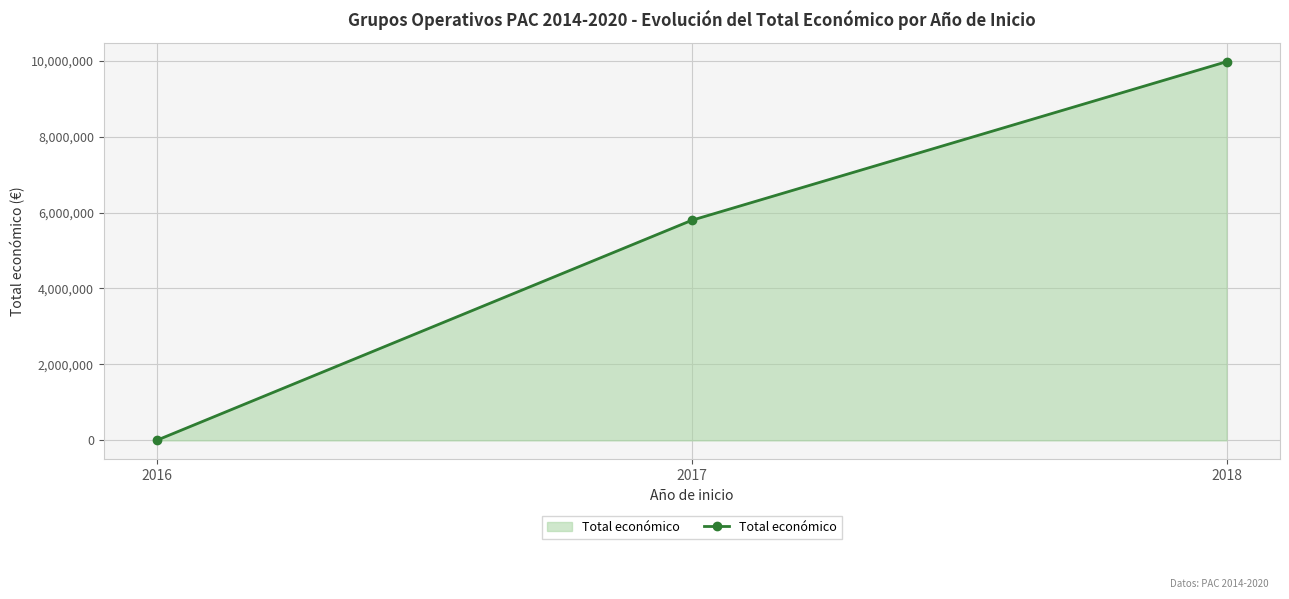

How many data points does each series have?

3